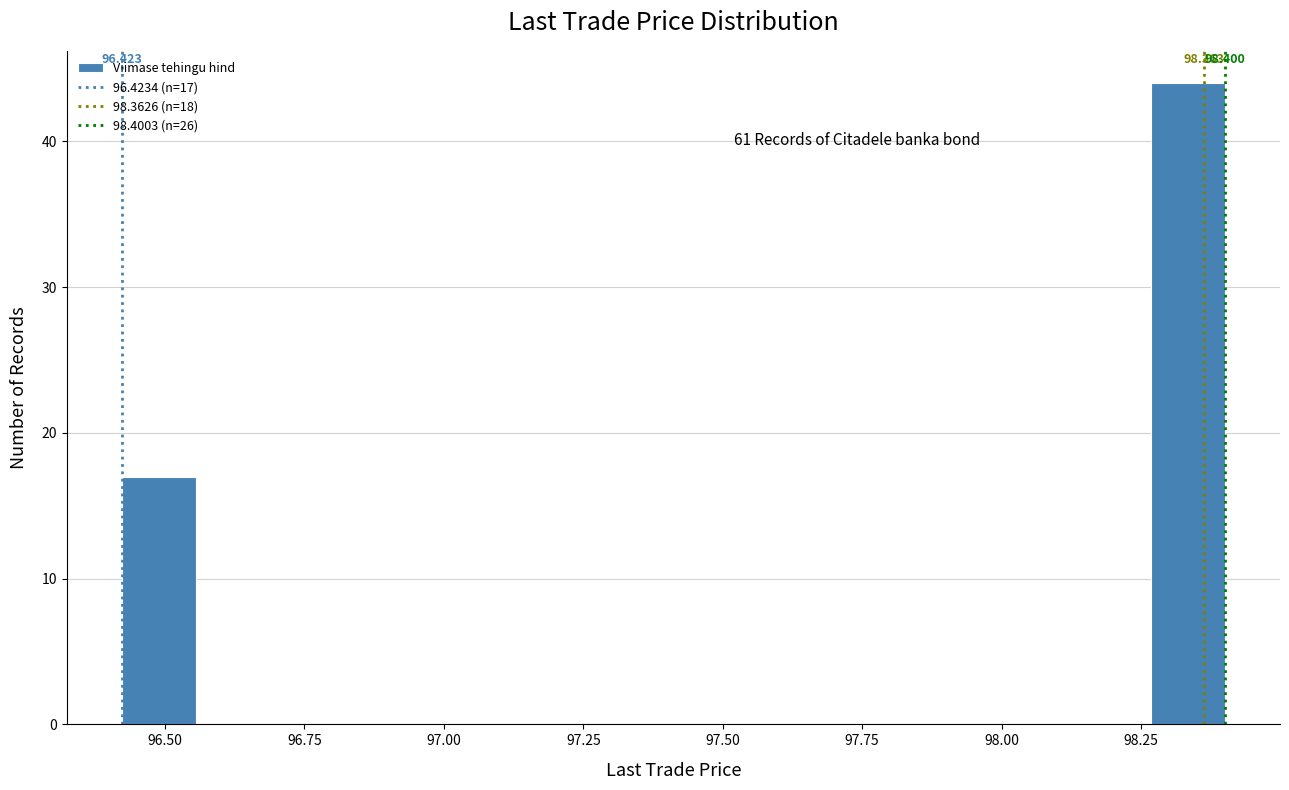

Around what value on the x-axis is the tallest bar? Give the approximate position of its centre, as read against the axis.

98.35